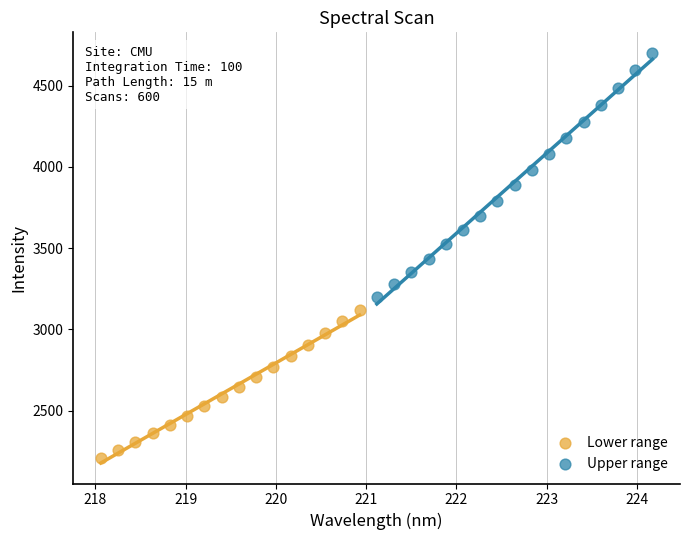

Which series has the largest Y range (max minus min)?

Upper range